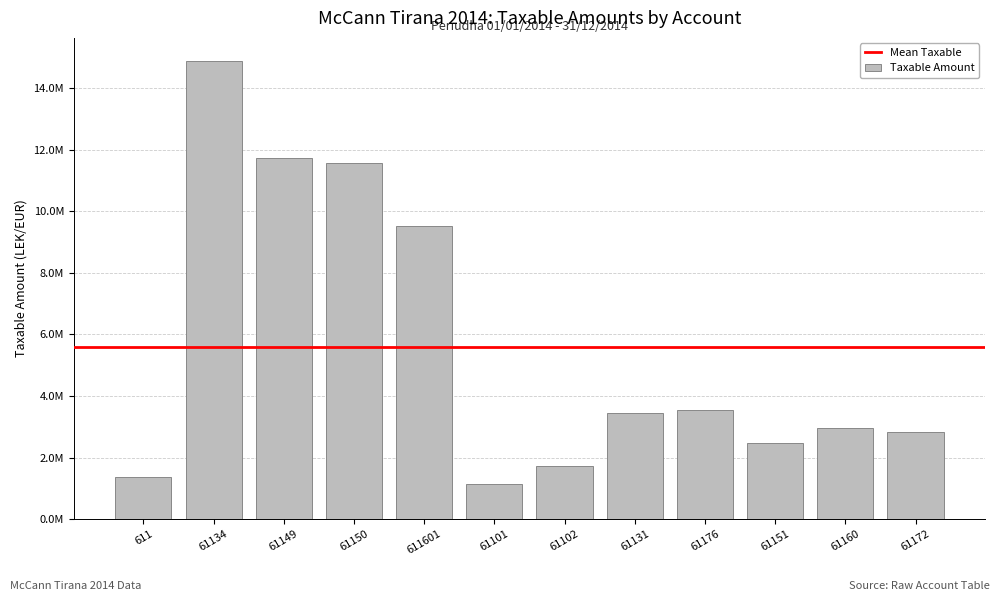

Which has a higher value, 61160 or 61101?

61160